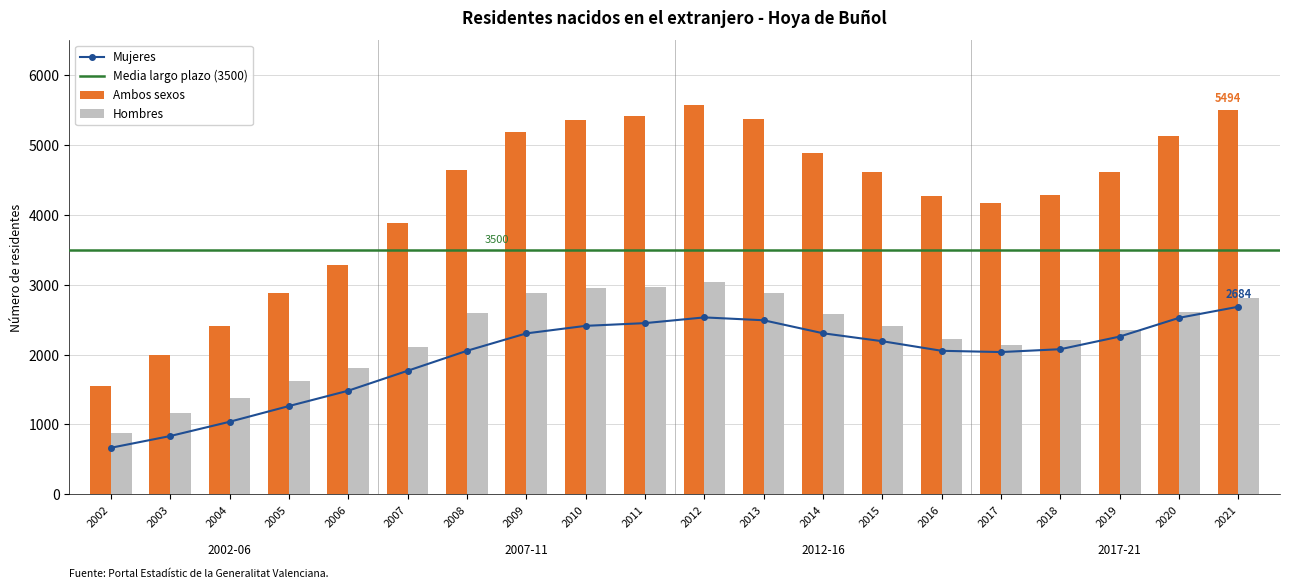

Reading left to right, extract all data points from this chart.

Ambos sexos: 1547	1991	2410	2876	3288	3878	4644	5178	5356	5410	5571	5373	4882	4605	4268	4168	4282	4609	5132	5494
Hombres: 882	1158	1373	1614	1806	2111	2591	2876	2946	2961	3040	2883	2578	2415	2215	2133	2206	2352	2607	2810
Mujeres: 665	833	1037	1262	1482	1767	2053	2302	2410	2449	2531	2490	2304	2190	2053	2035	2076	2257	2525	2684